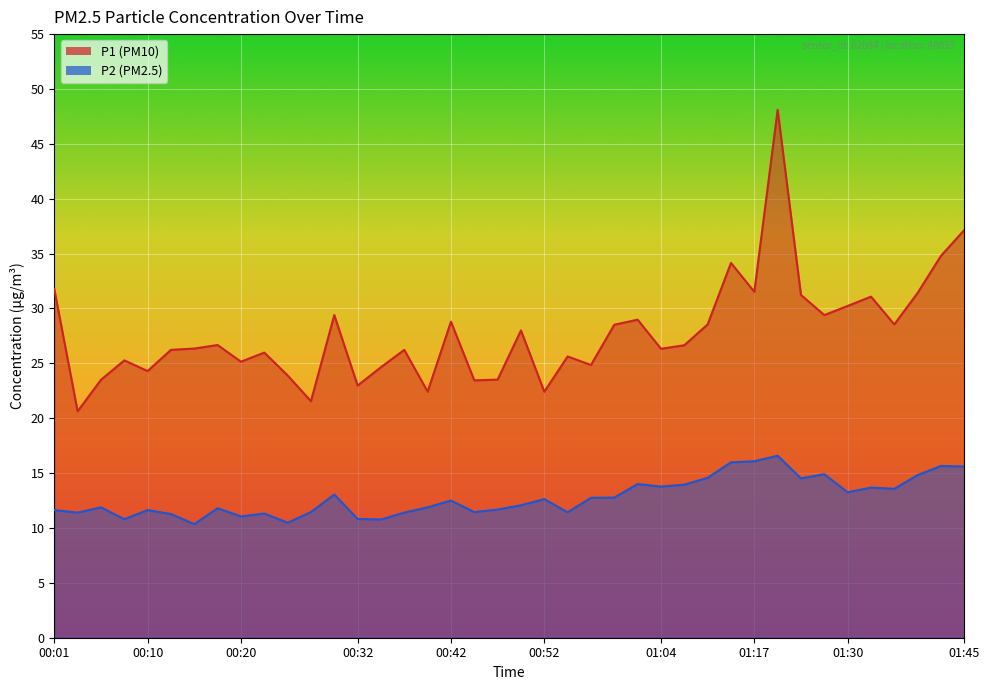

What is the total value across all series at 00:05?

35.4